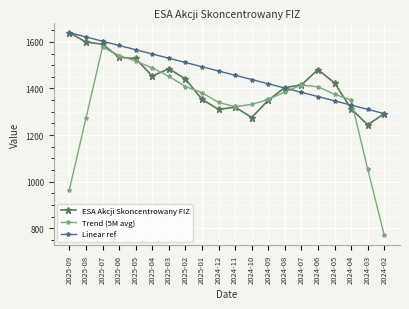

Rank the series by their average value, from lowest to highest.

Trend (5M avg), ESA Akcji Skoncentrowany FIZ, Linear ref